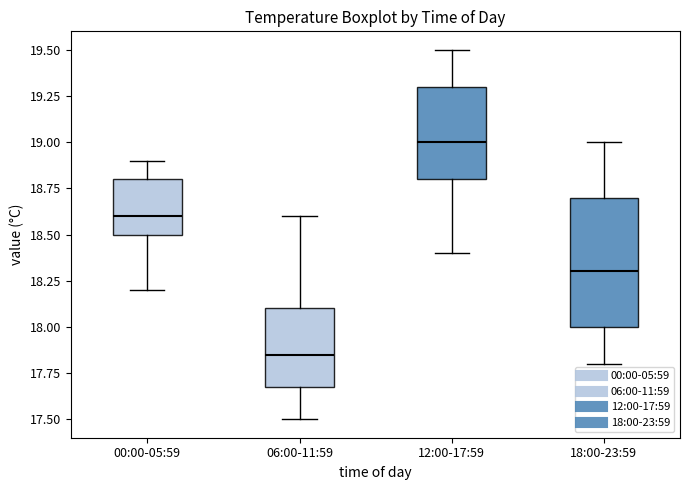

Comparing the boxes themselves (not the whiskers), which one is the tallest?

18:00-23:59